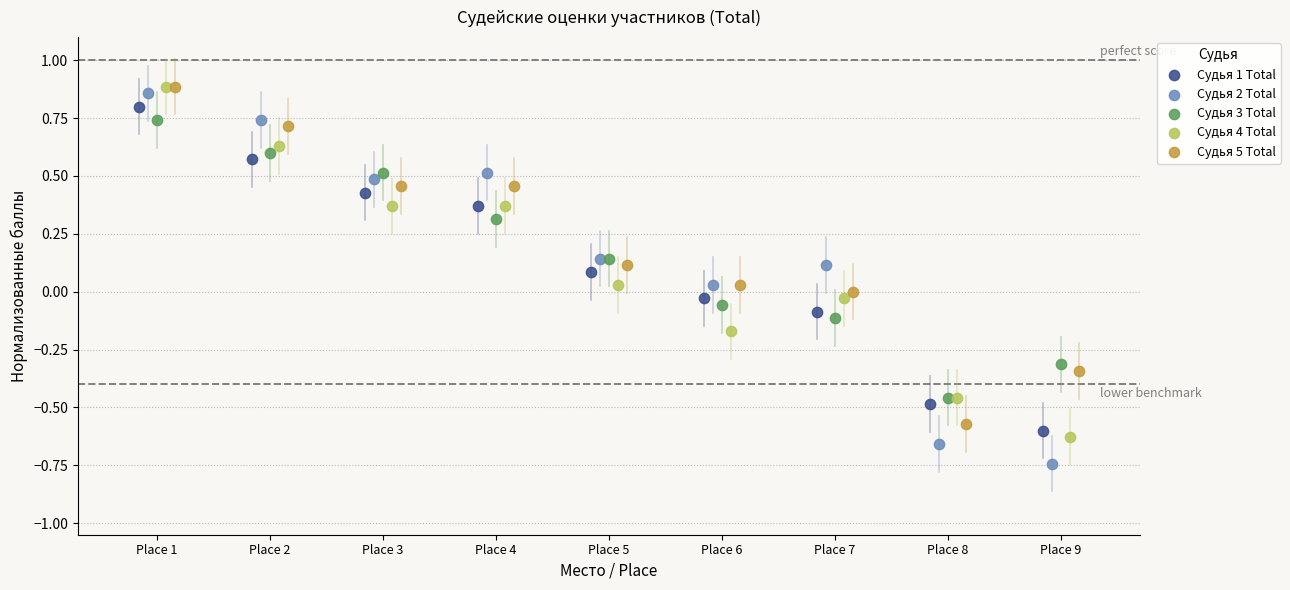

What are all the series names shown in the legend?

Судья 1 Total, Судья 2 Total, Судья 3 Total, Судья 4 Total, Судья 5 Total